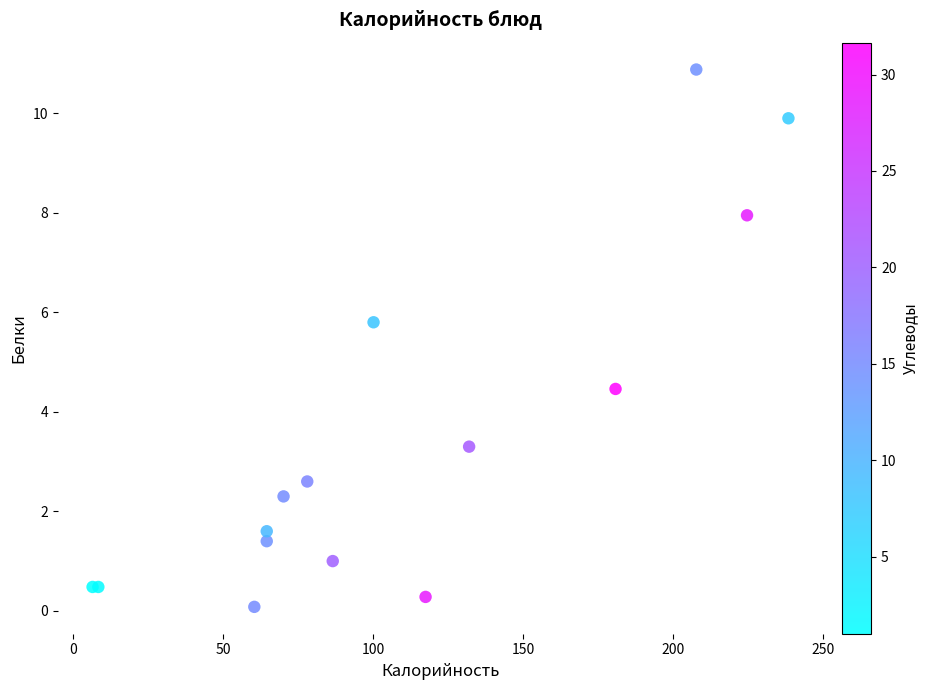

What Y value in the scatter plot is closest to 5?

4.5